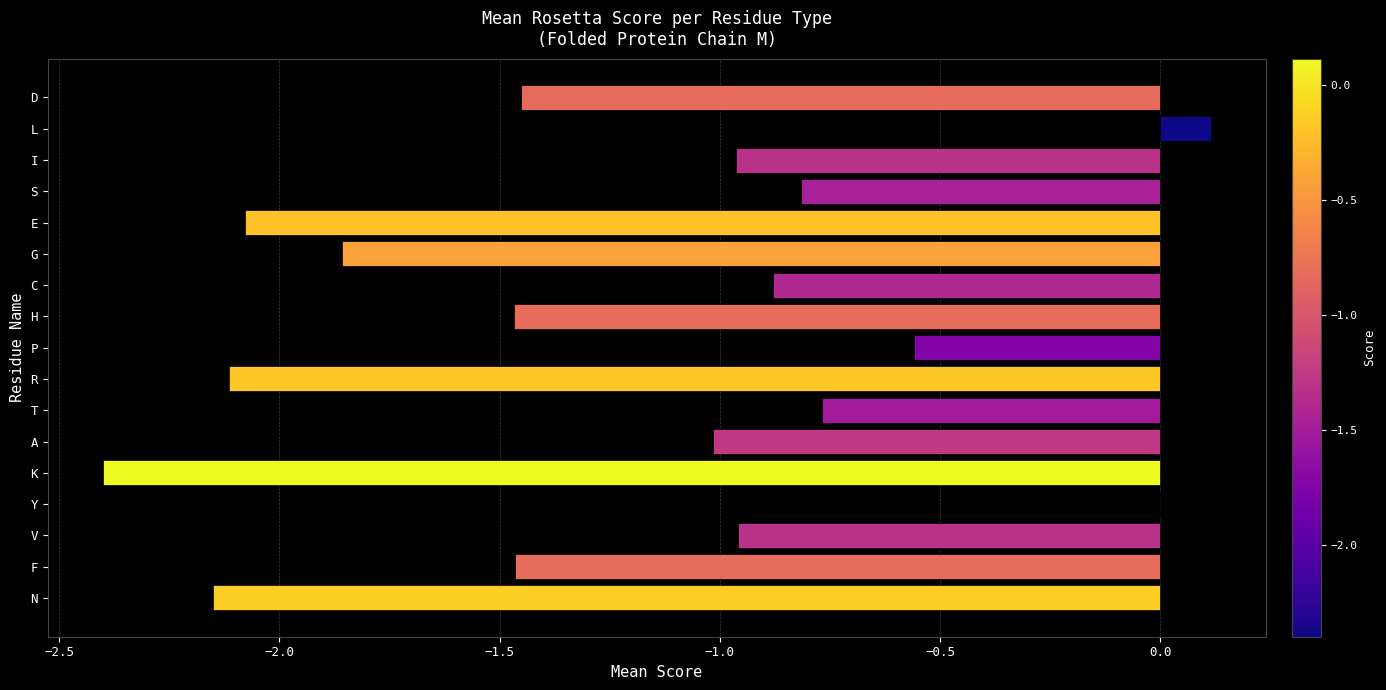

Is it true that the value at L is 0.1?

True